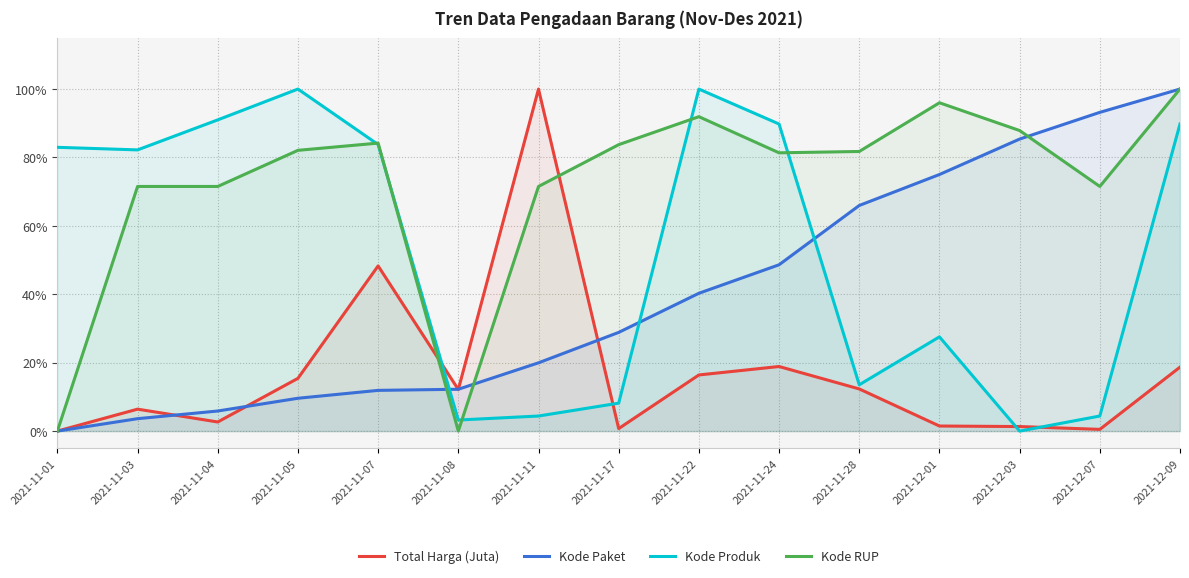

What is the label of the 3rd point from the left?

2021-11-04